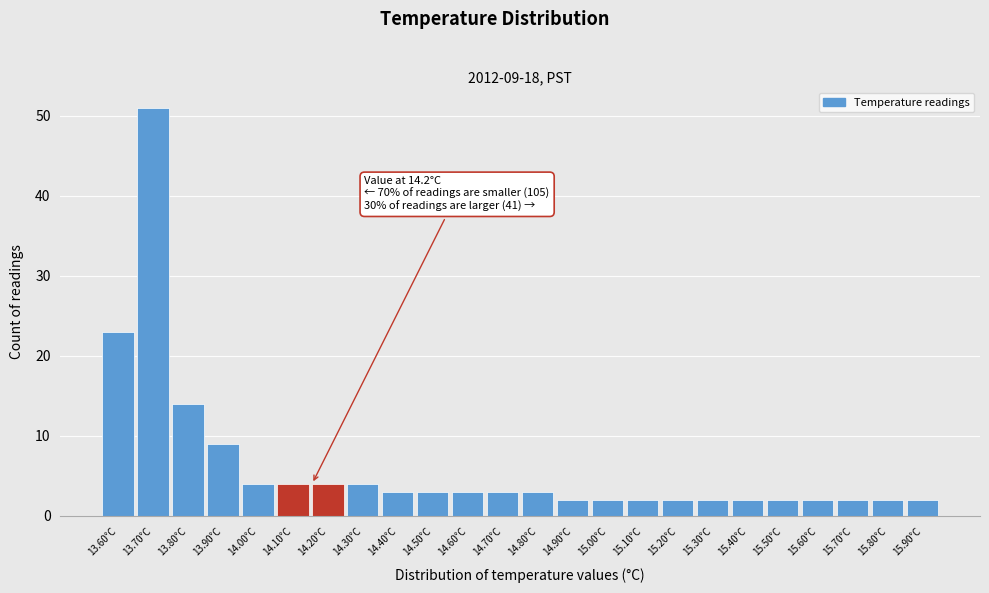

Reading left to right, transcribe all the data shown in this chart.

13.60°C=23	13.70°C=51	13.80°C=14	13.90°C=9	14.00°C=4	14.10°C=4	14.20°C=4	14.30°C=4	14.40°C=3	14.50°C=3	14.60°C=3	14.70°C=3	14.80°C=3	14.90°C=2	15.00°C=2	15.10°C=2	15.20°C=2	15.30°C=2	15.40°C=2	15.50°C=2	15.60°C=2	15.70°C=2	15.80°C=2	15.90°C=2